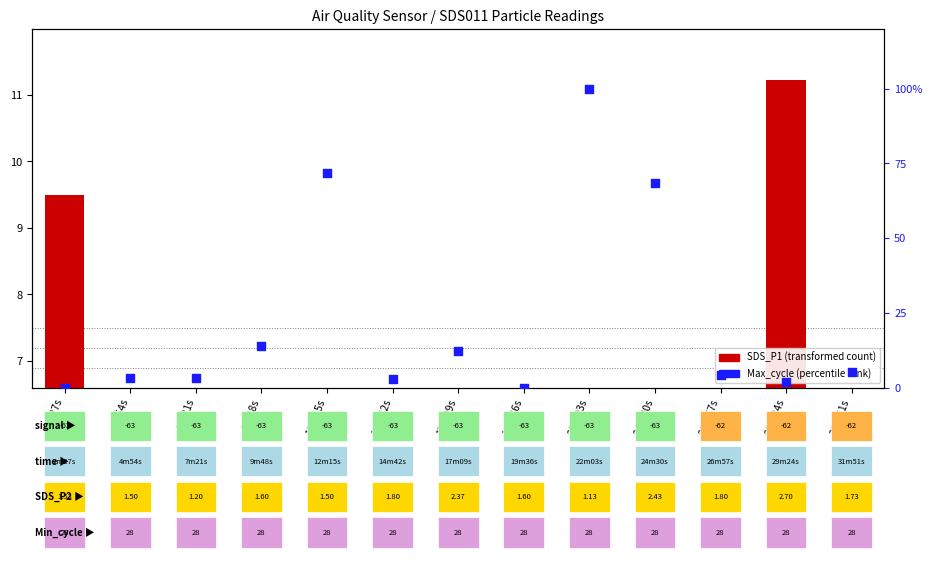

Which series has the largest total across all categories?

Max_cycle (percentile rank)